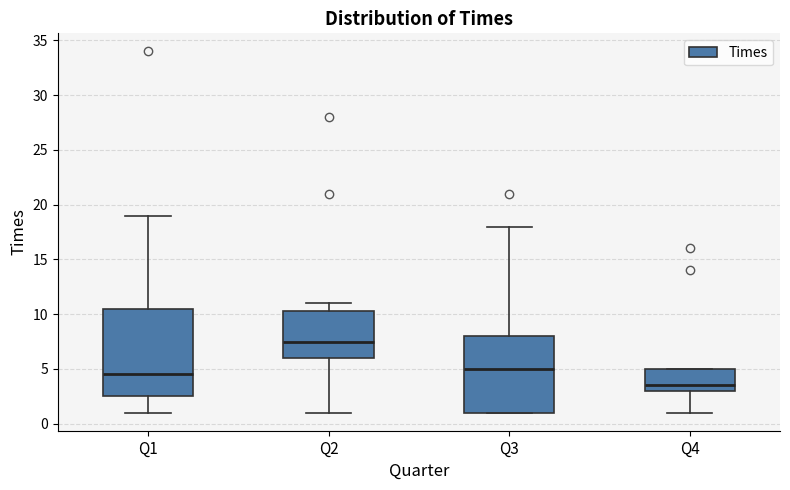

Comparing the boxes themselves (not the whiskers), which one is the tallest?

Q1